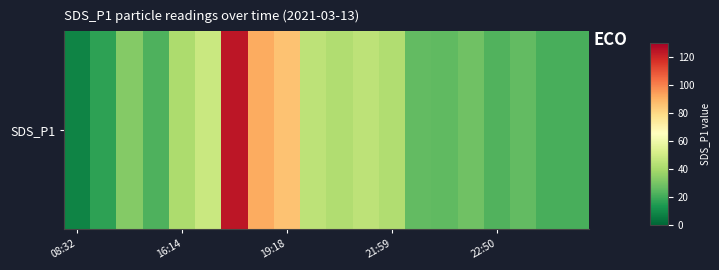

The chart shows a value of 8.2 at 15. True or false?

False